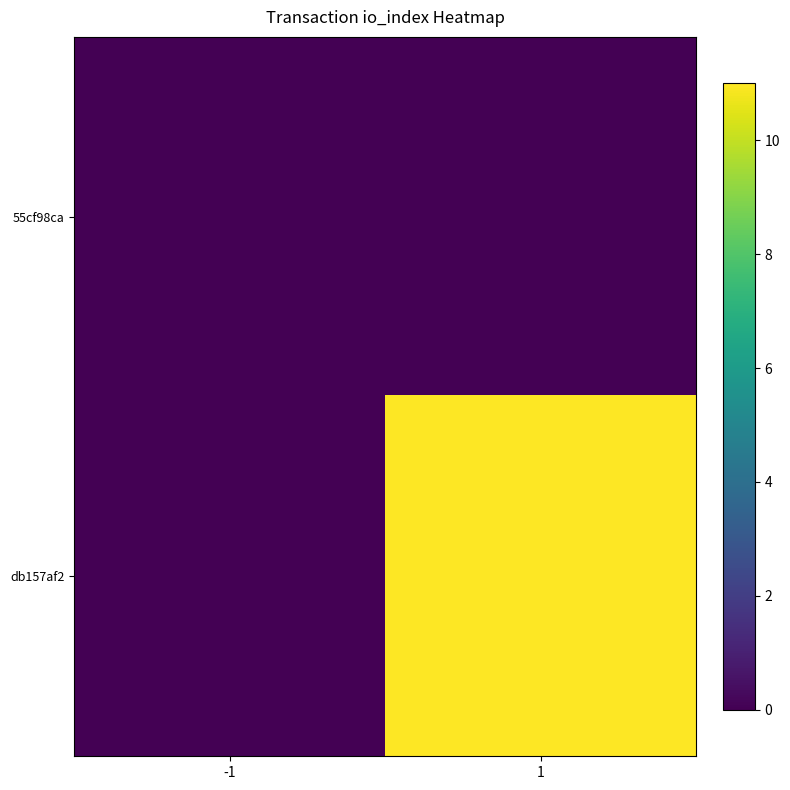

Which series has the largest range (max minus min)?

db157af2